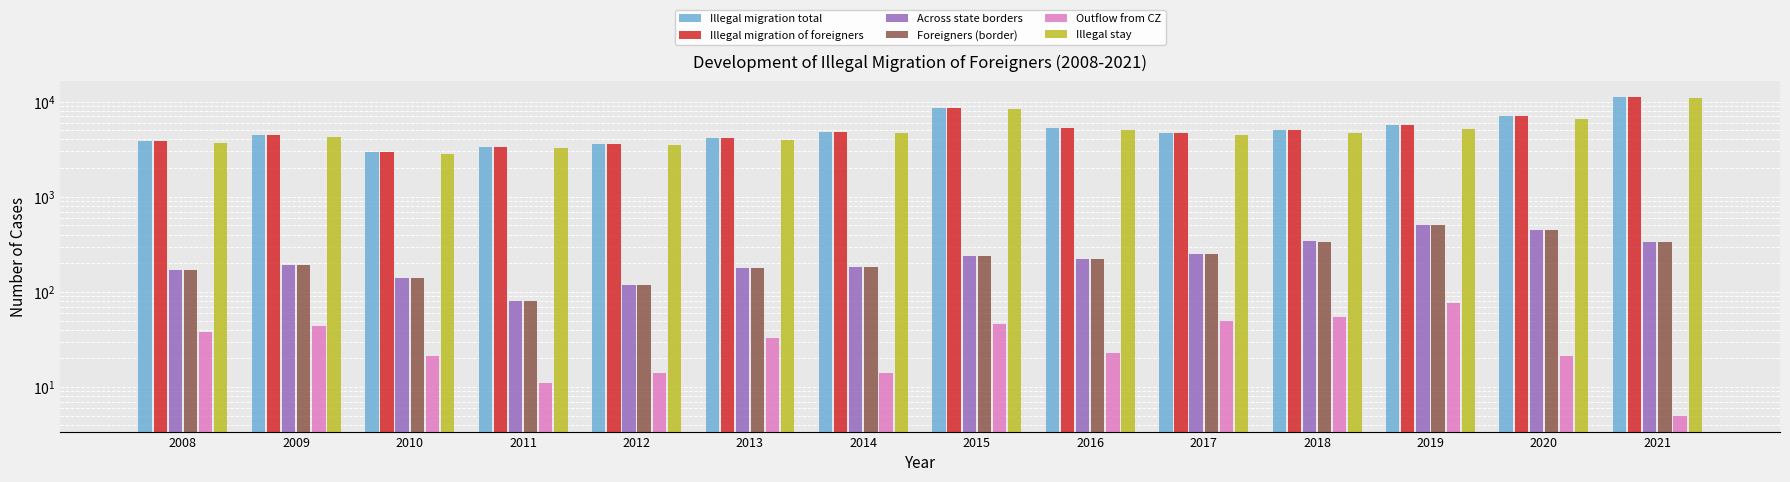

Which series has the largest total across all categories?

Illegal migration total